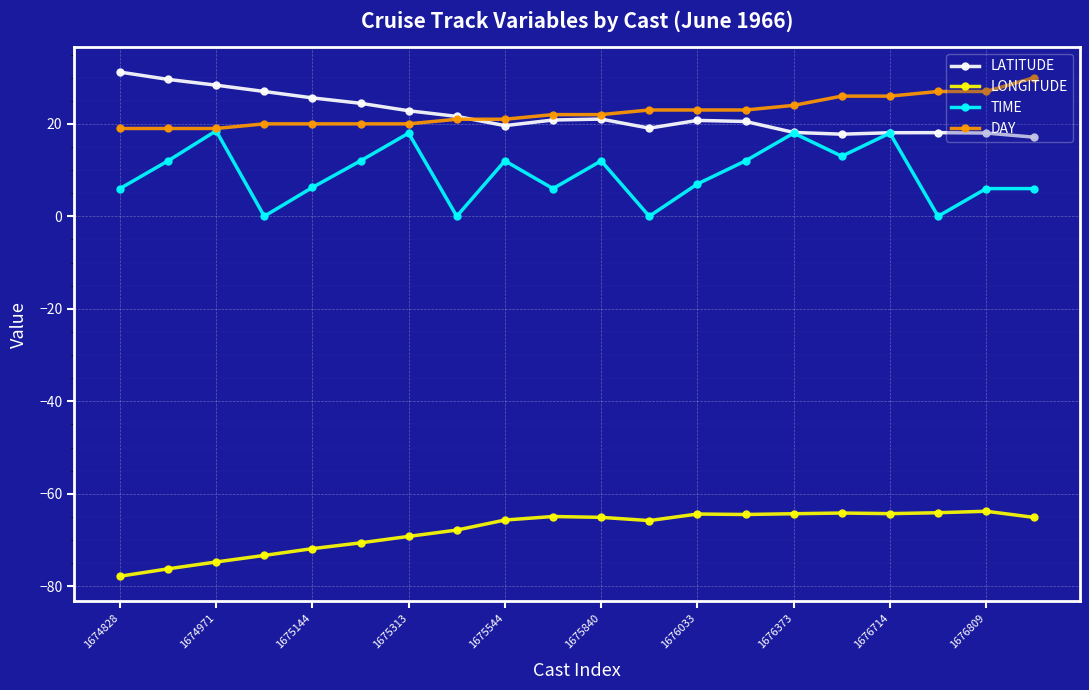

What is the difference between the maximum and second lowest values in the LATITUDE series?

13.4